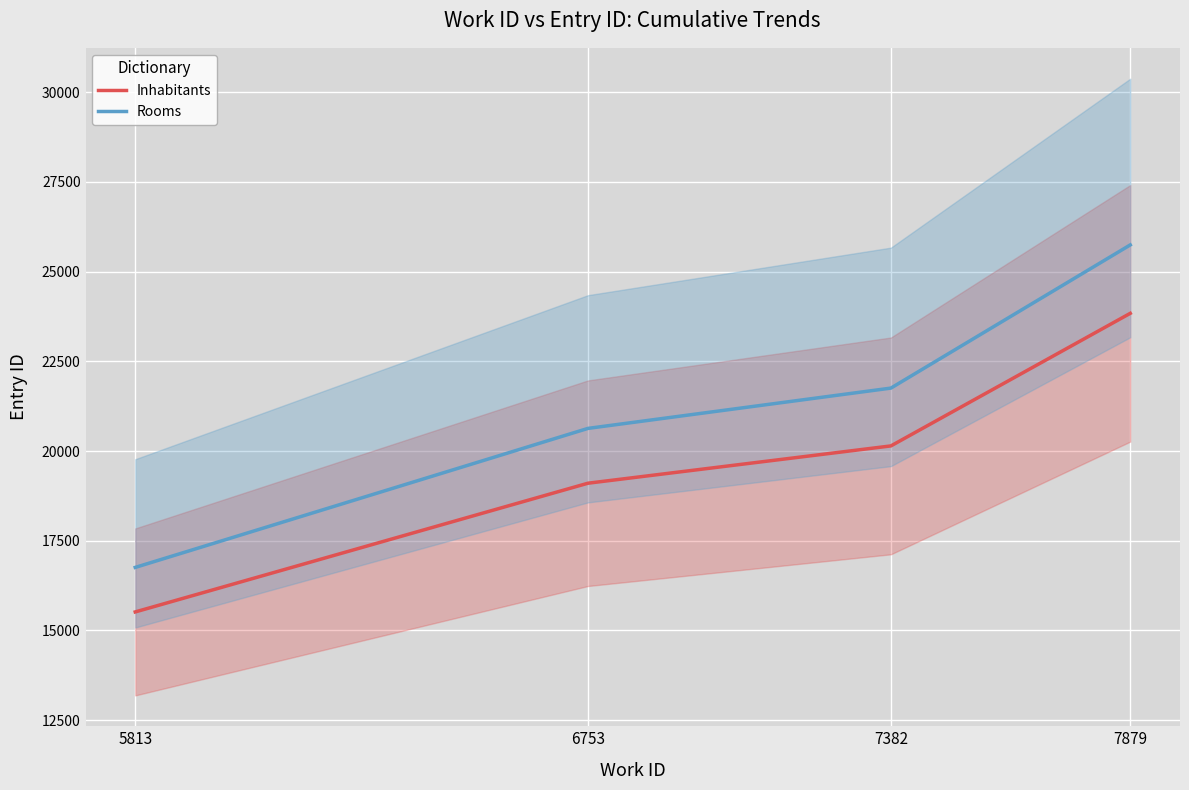

True or false: Rooms has more than 1 interior local peaks.

False